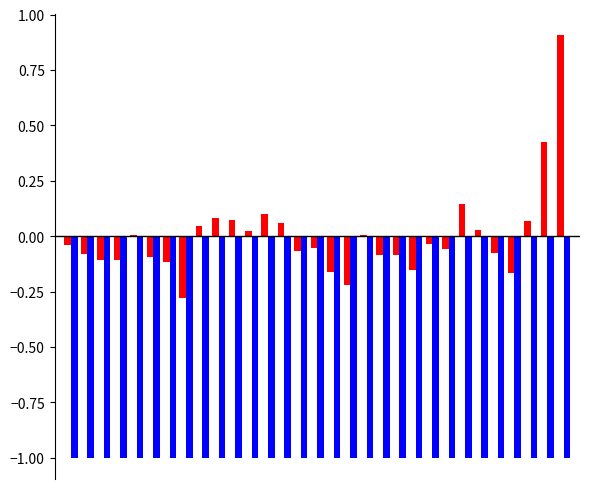

What is the maximum value shown in the chart?

0.9